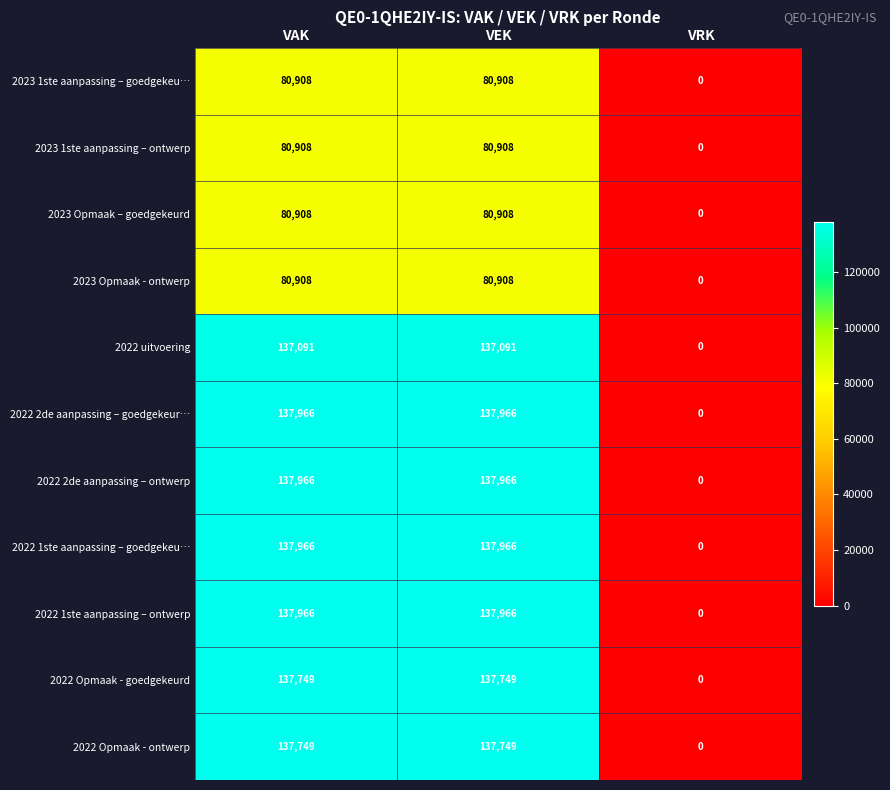

What is the sum of all 2022 2de aanpassing – ontwerp values?

275932